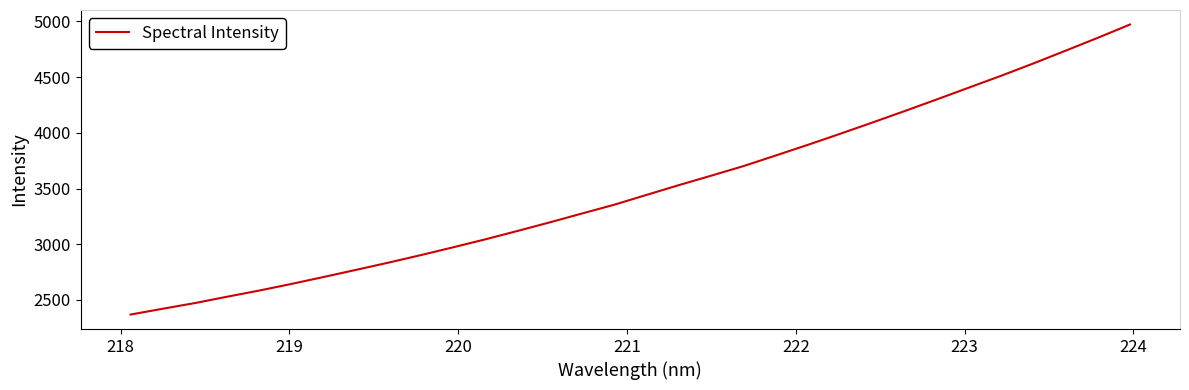

What is the smallest value displayed?

2368.8